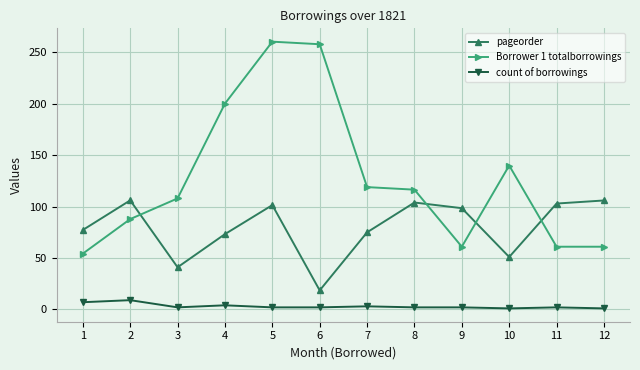

Rank the series by their average value, from lowest to highest.

count of borrowings, pageorder, Borrower 1 totalborrowings